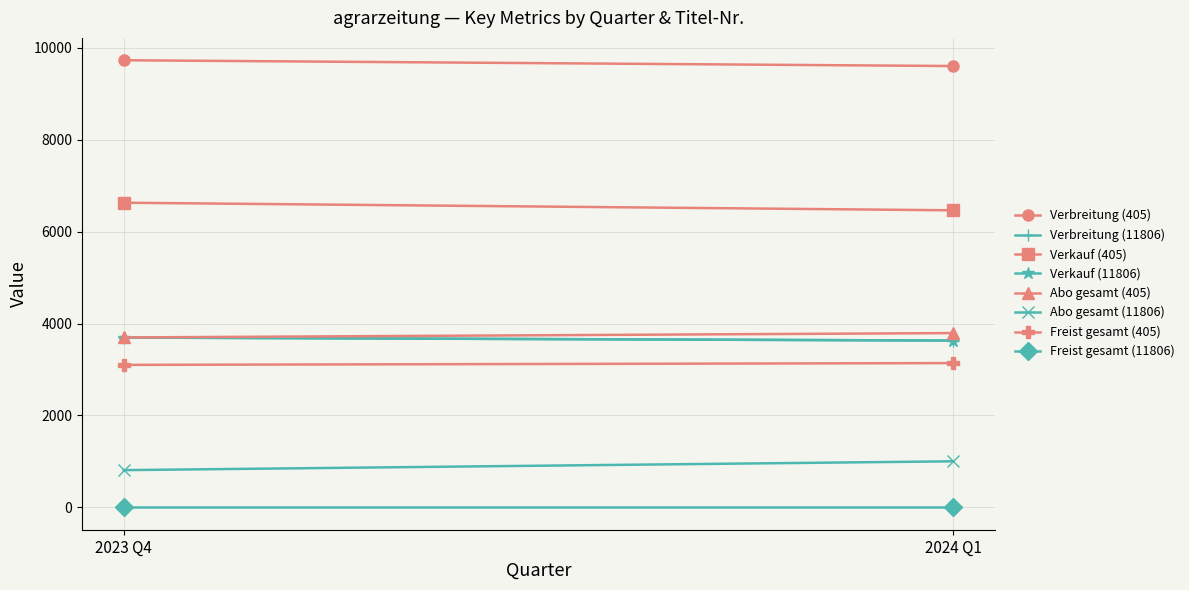

At 20234 (11806), list the series in order from largest to smallest.

Verbreitung, Verkauf, Abo gesamt, Freist gesamt